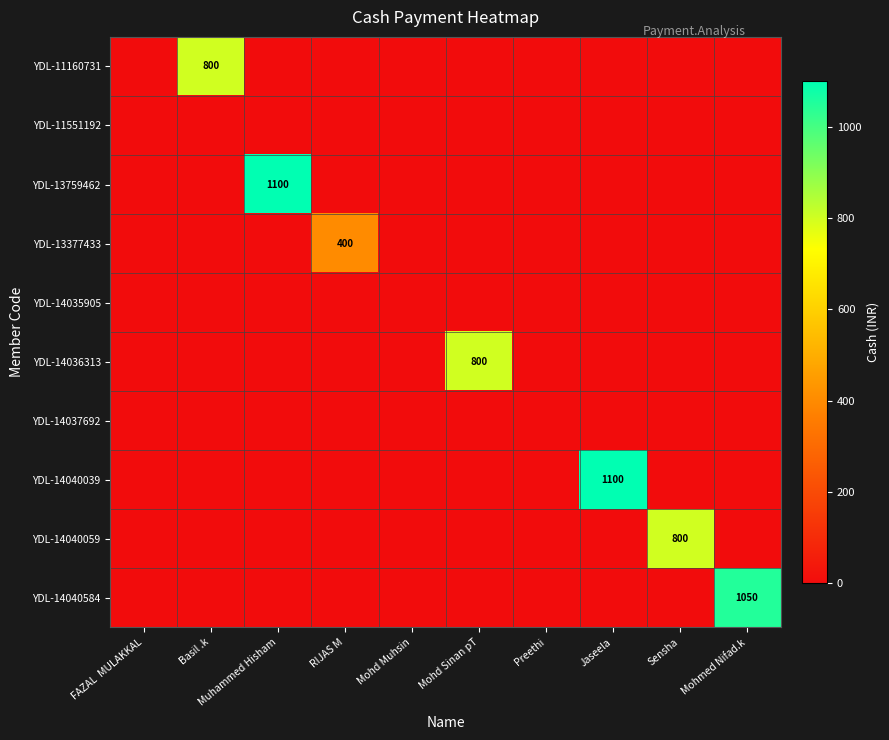

What is the sum of all YDL-14040584 values?

1050